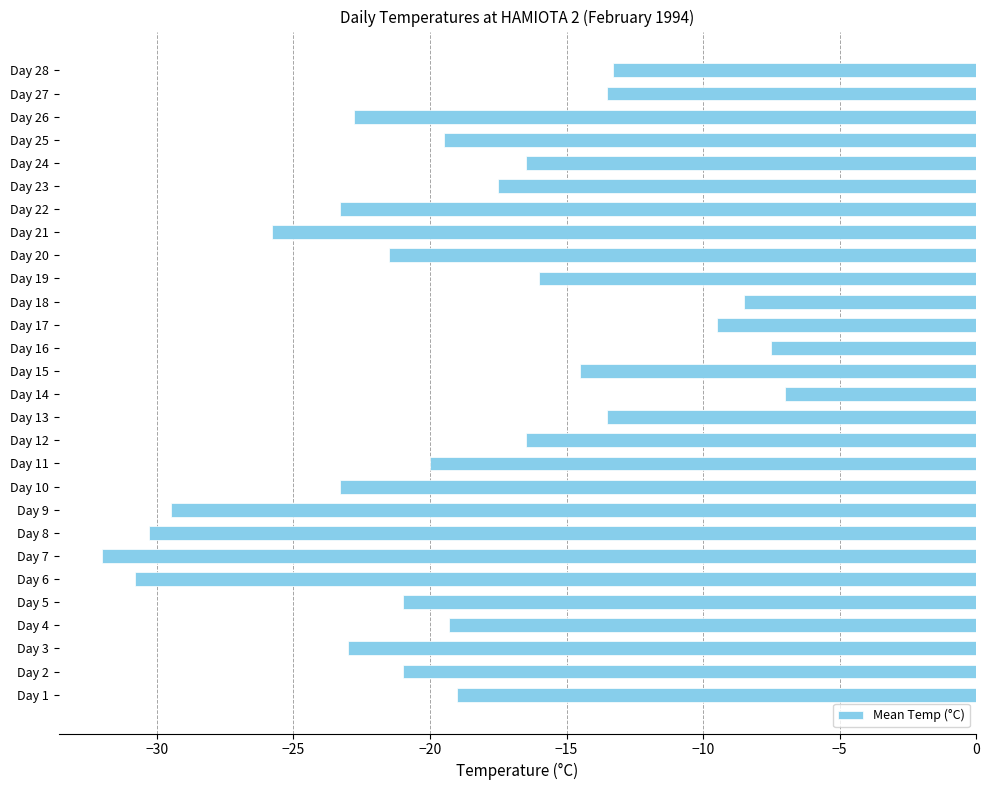

The value at Day 9 is -29.5. True or false?

True